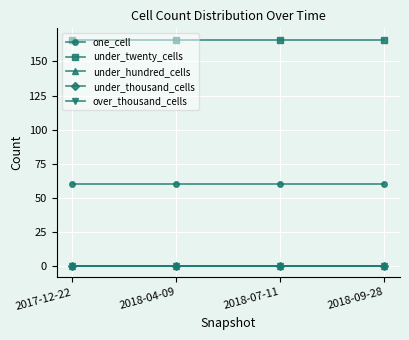

Is this an area chart (filled region under the line)?

No